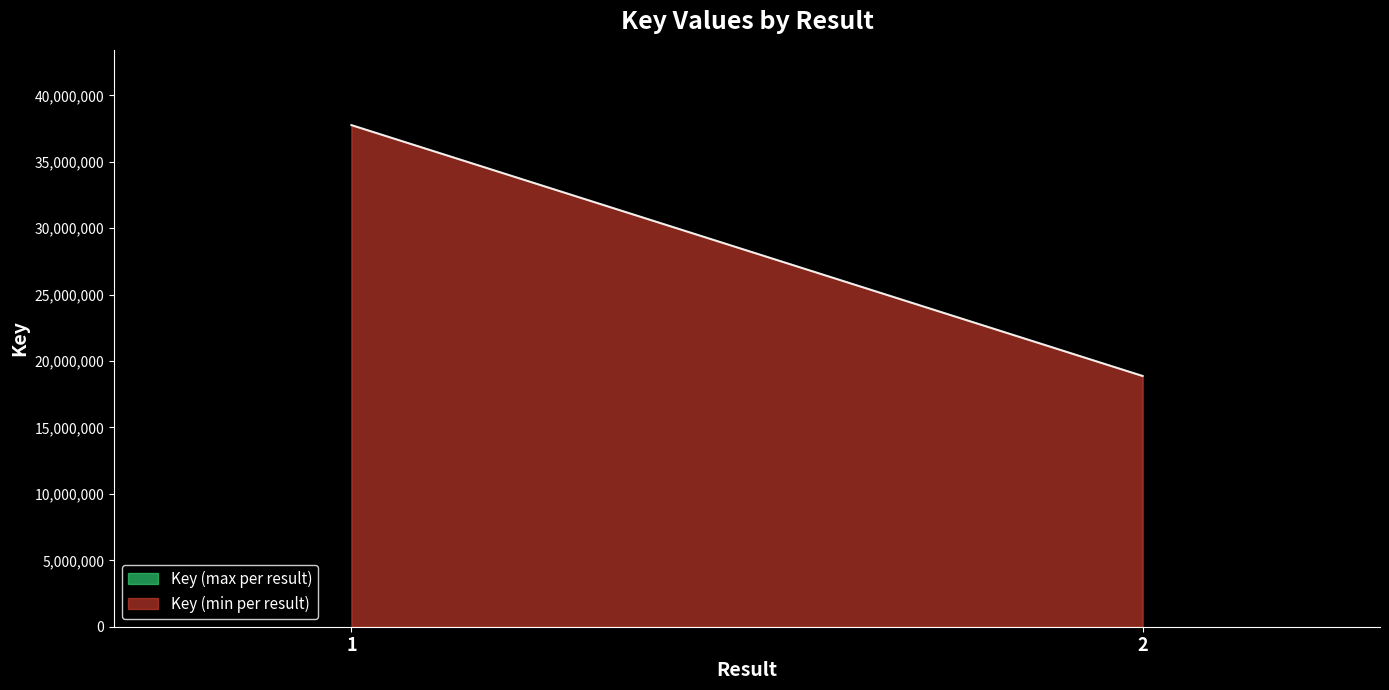

What is the average value of the Key (min per result) series?

28318392